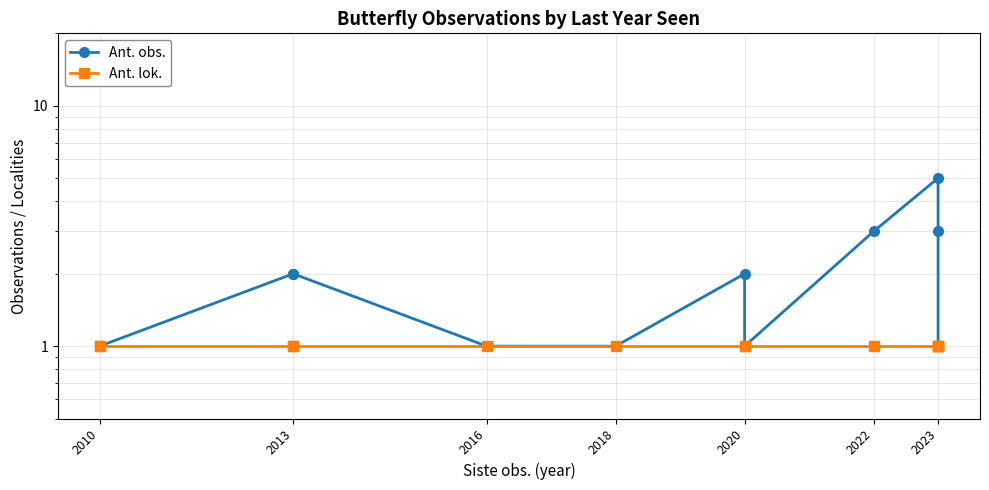

The value of Ant. lok. at 2013 is 1. True or false?

True